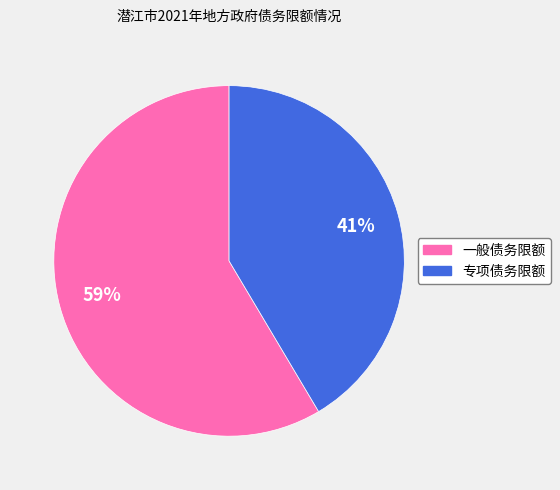

How many slices are in this pie chart?

2